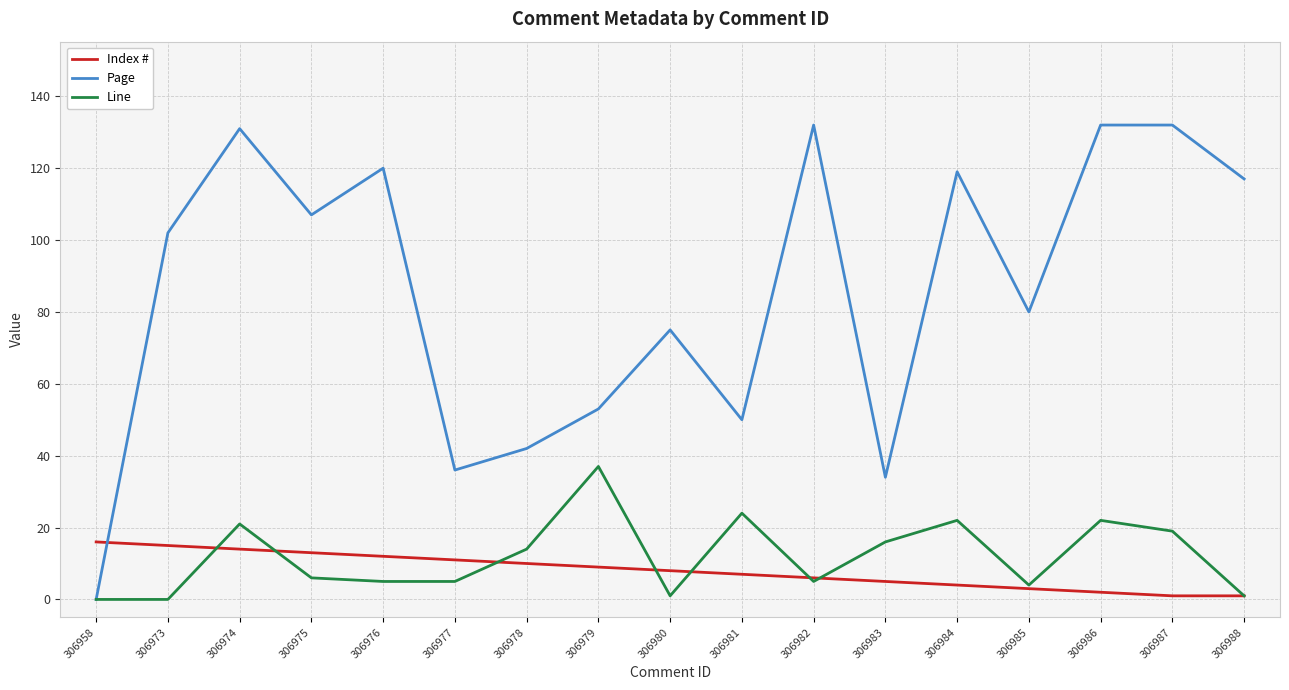

What is the highest value of the Index # series?

16